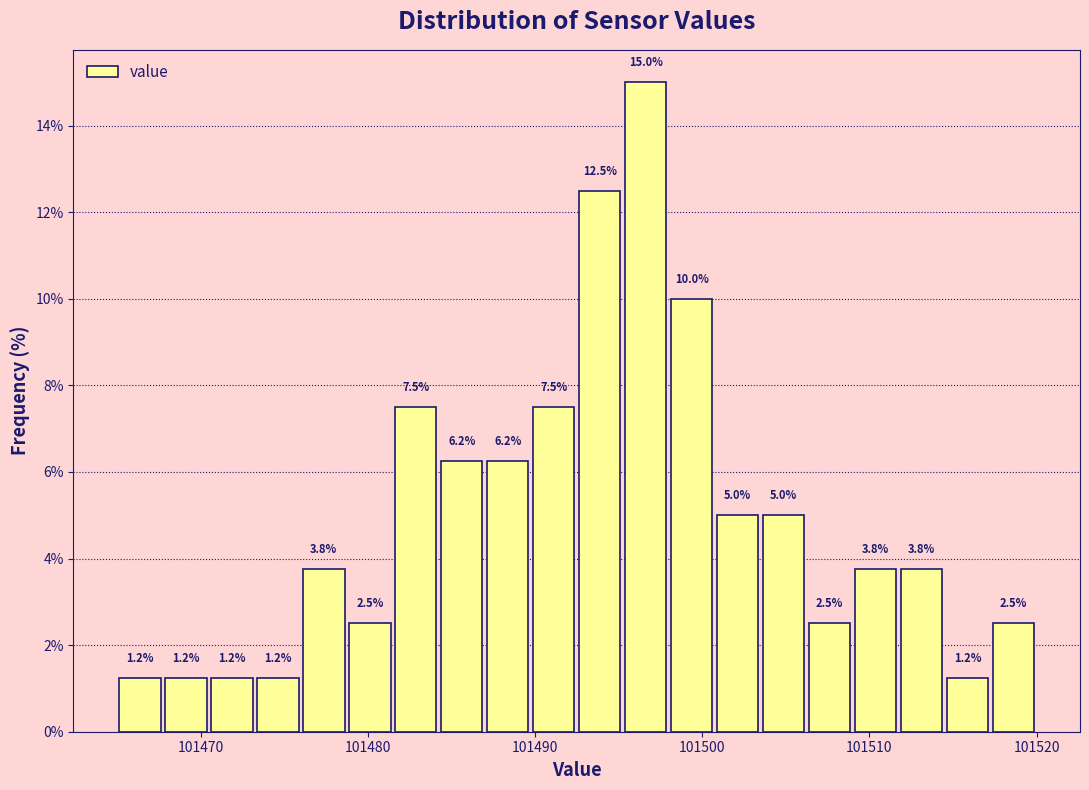

Around what value on the x-axis is the tallest bar? Give the approximate position of its centre, as read against the axis.

101497